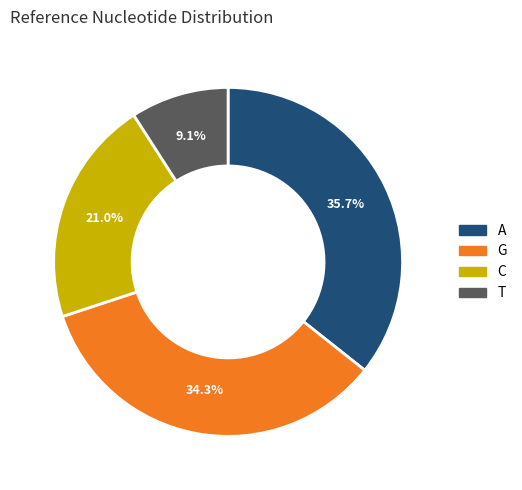

To the nearest percent, what is the difference between the largest and smallest slice percentages?

27%